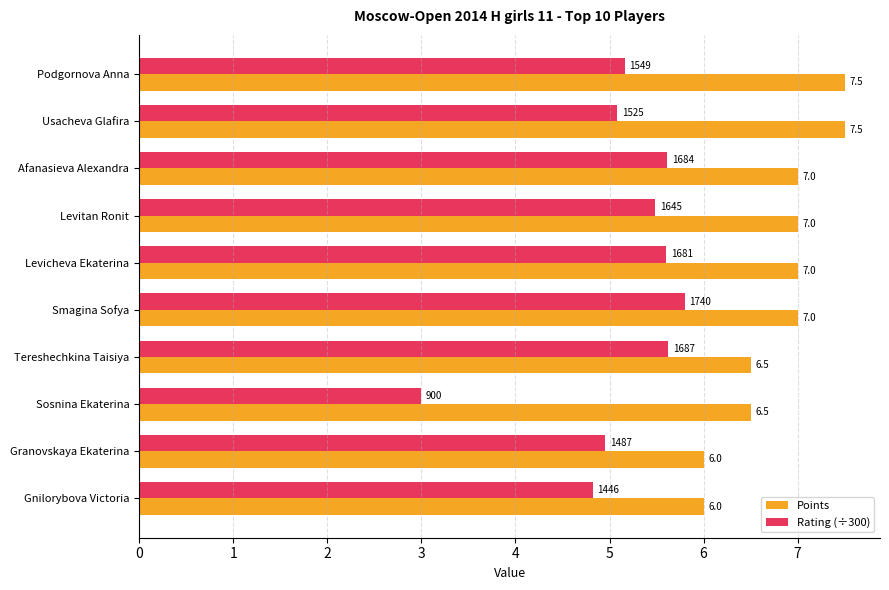

The value of Points at Tereshechkina Taisiya is 1.8. True or false?

False